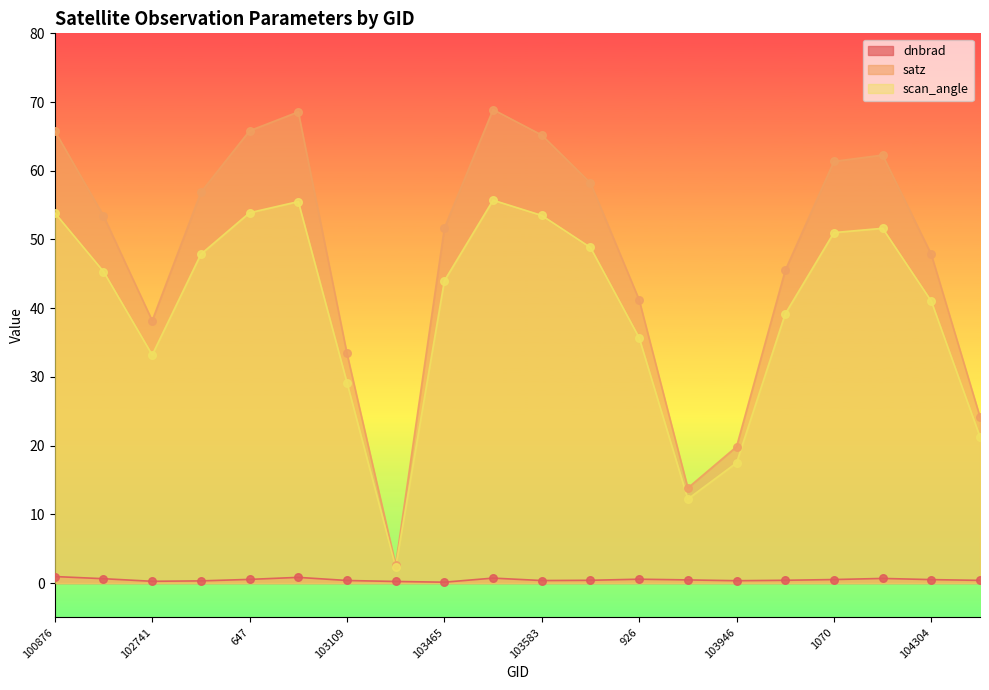

What are all the series names shown in the legend?

dnbrad, satz, scan_angle